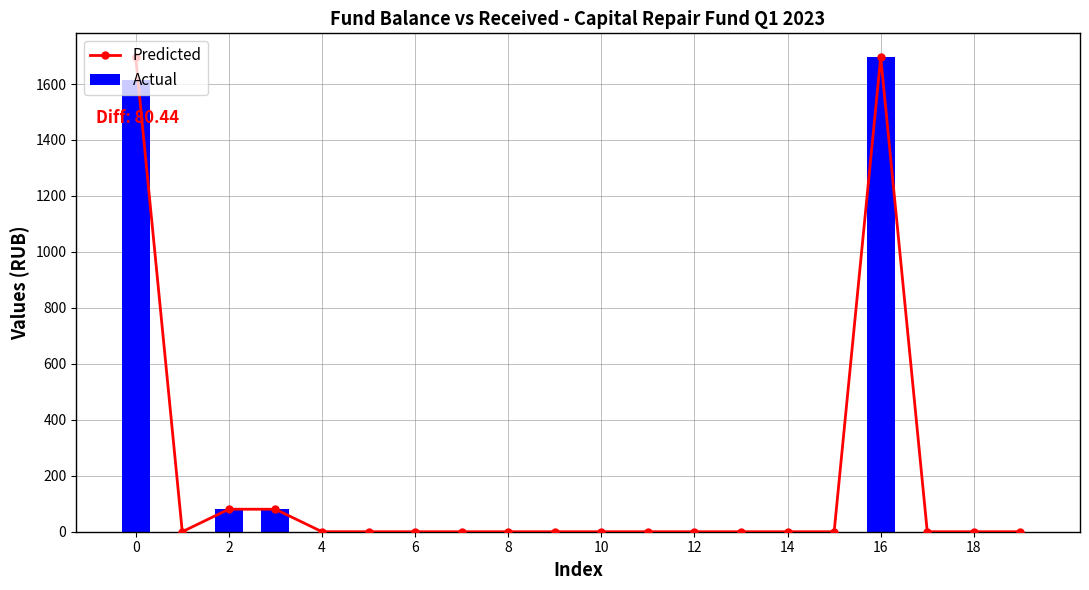

What is the label of the 16th bar from the left?

15